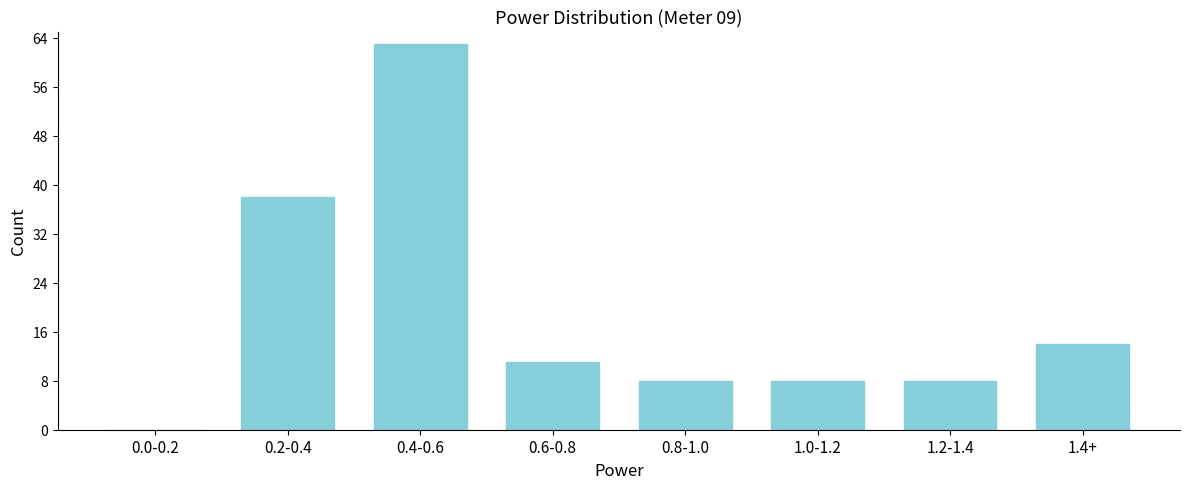

Reading right to left, extract all data points from this chart.

1.4+=14	1.2-1.4=8	1.0-1.2=8	0.8-1.0=8	0.6-0.8=11	0.4-0.6=63	0.2-0.4=38	0.0-0.2=0